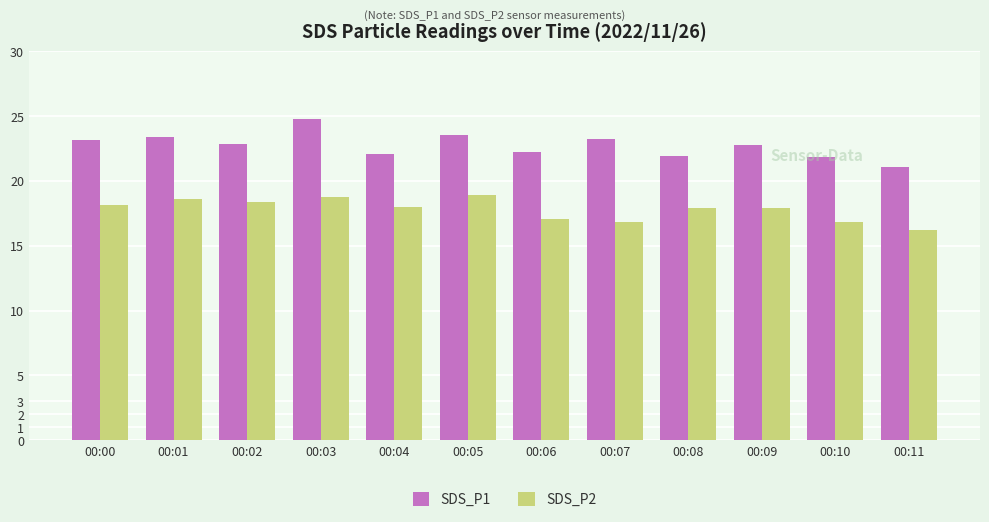

What is the value of the SDS_P2 bar at the 3rd from the left?

18.3